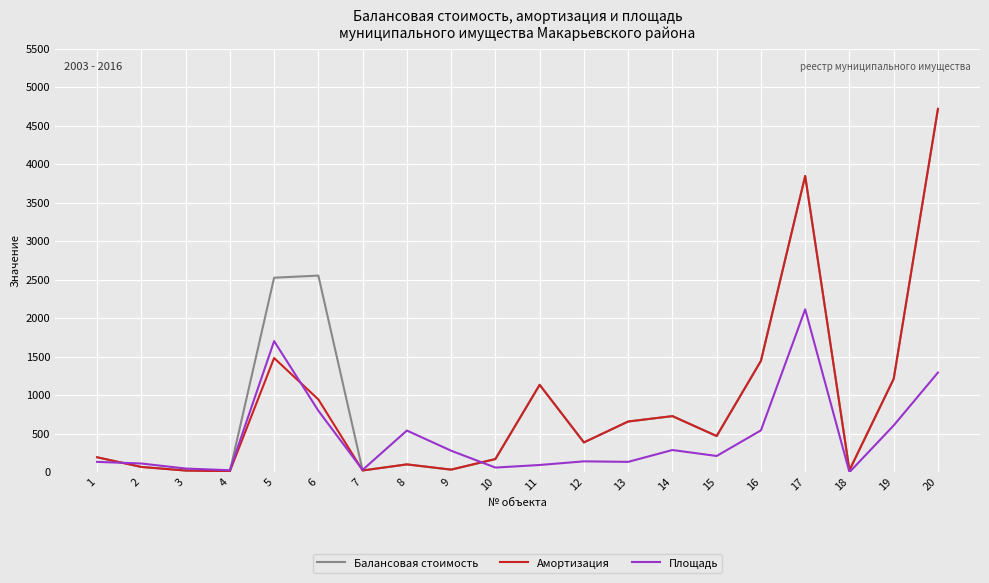

Between 6 and 18, which series saw the biggest shift?

Балансовая стоимость